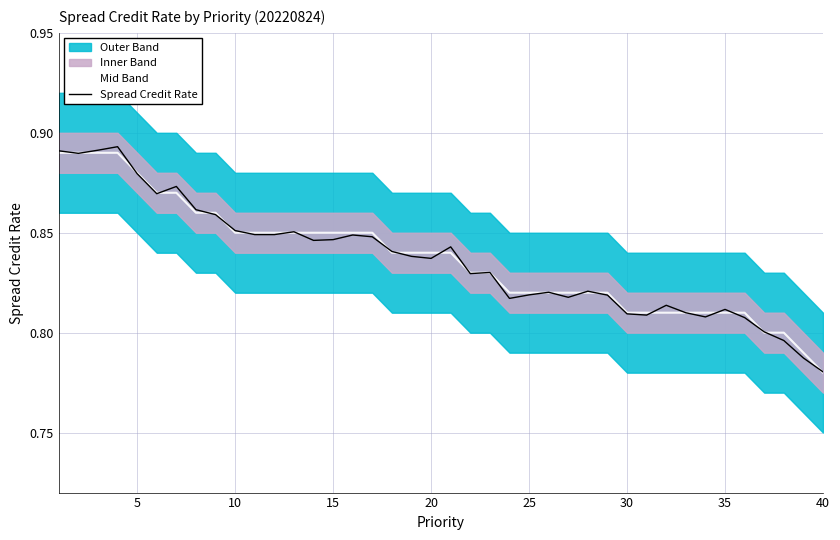

Is it true that Mid Band equals 1.2 at 40?

False